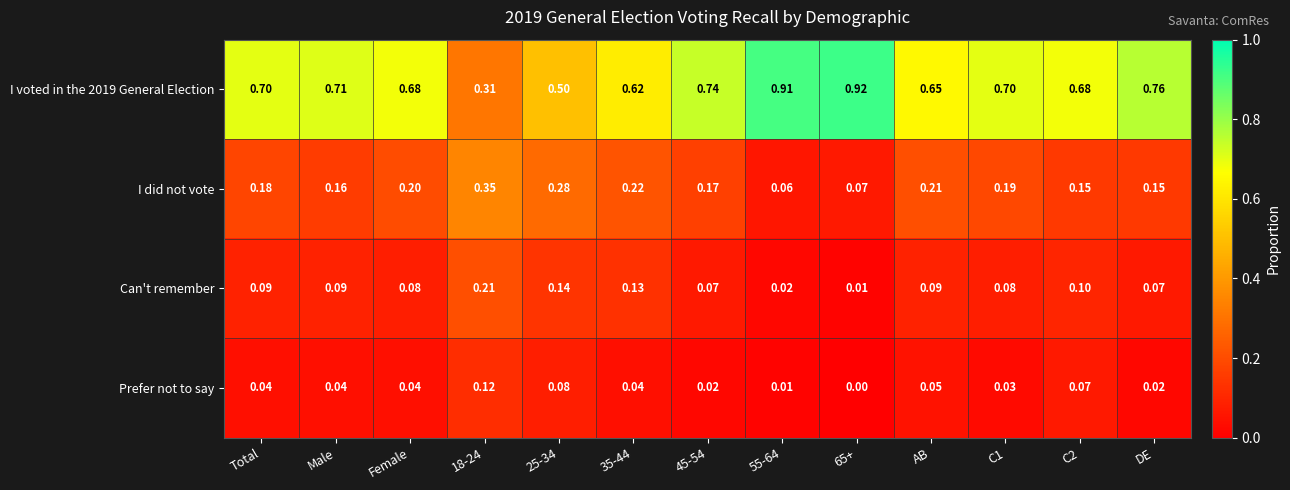

At how many categories does at least one series exceed 0?

13